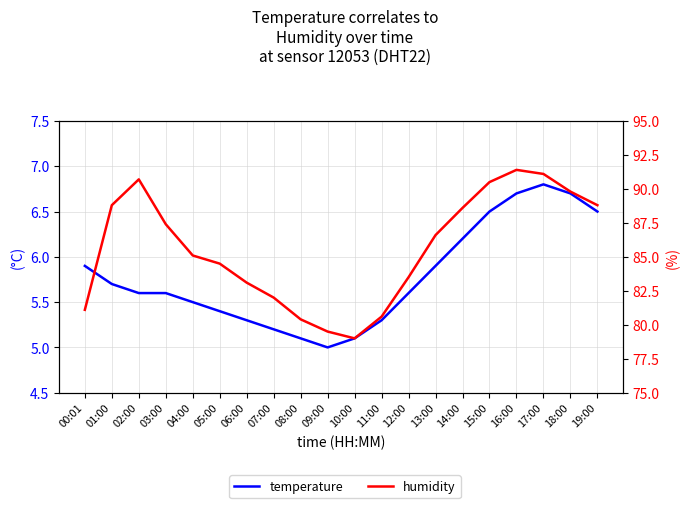

What is the difference between the temperature values at 17:00 and 10:00?

1.7